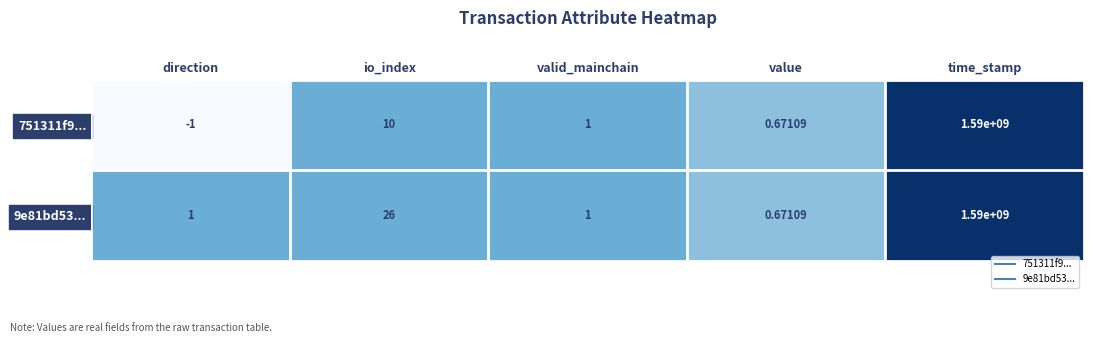

Where is 9e81bd53... nearest to the value 795000000?

io_index